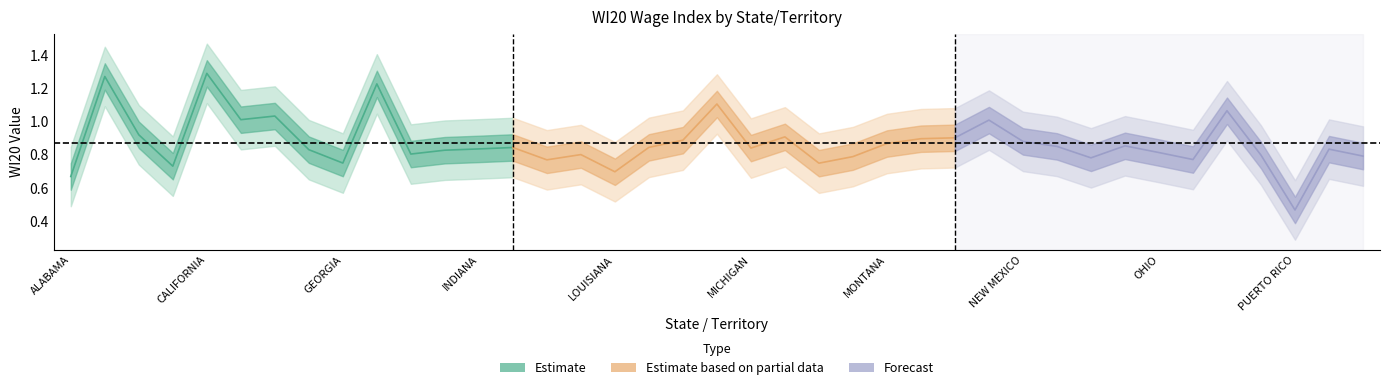

True or false: the data shows 1.3 at MARYLAND.

False